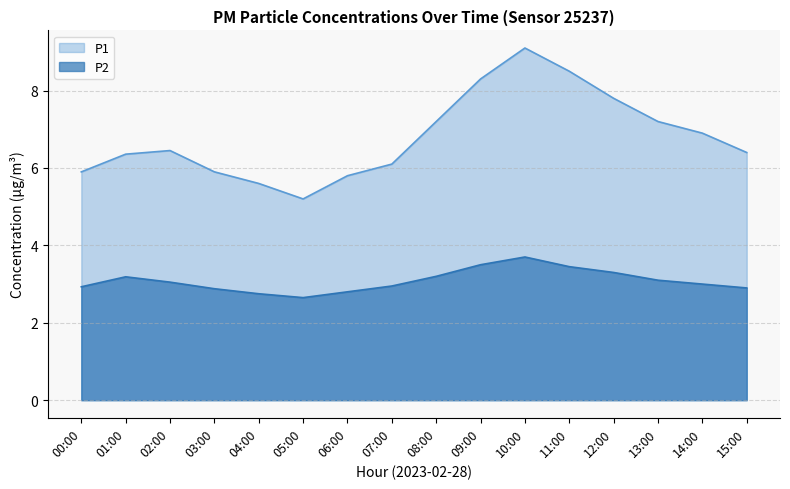

Reading left to right, what are all the values shown in this chart?

P1: 5.9	6.4	6.5	5.9	5.6	5.2	5.8	6.1	7.2	8.3	9.1	8.5	7.8	7.2	6.9	6.4
P2: 2.9	3.2	3.0	2.9	2.8	2.6	2.8	3.0	3.2	3.5	3.7	3.5	3.3	3.1	3.0	2.9